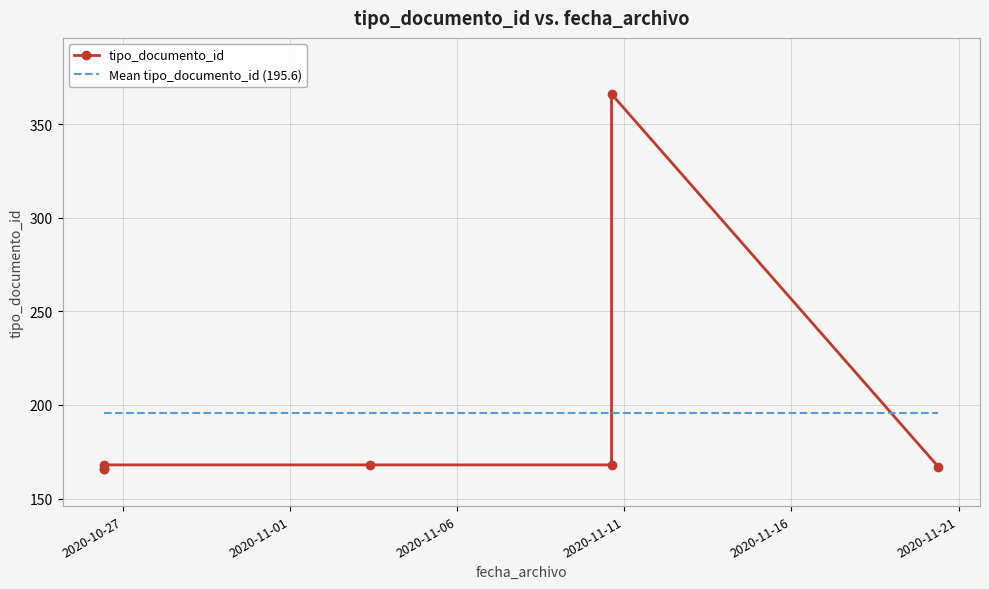

At which label does Mean tipo_documento_id (195.6) reach its minimum?

2020-10-27